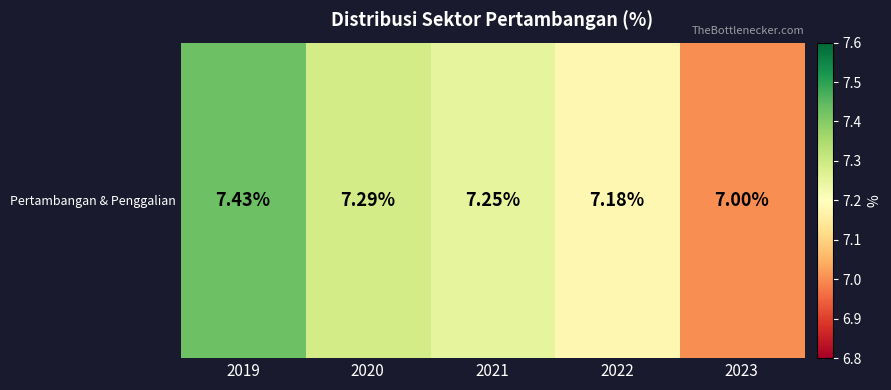

List the labels in order of value, smallest first.

2023, 2022, 2021, 2020, 2019